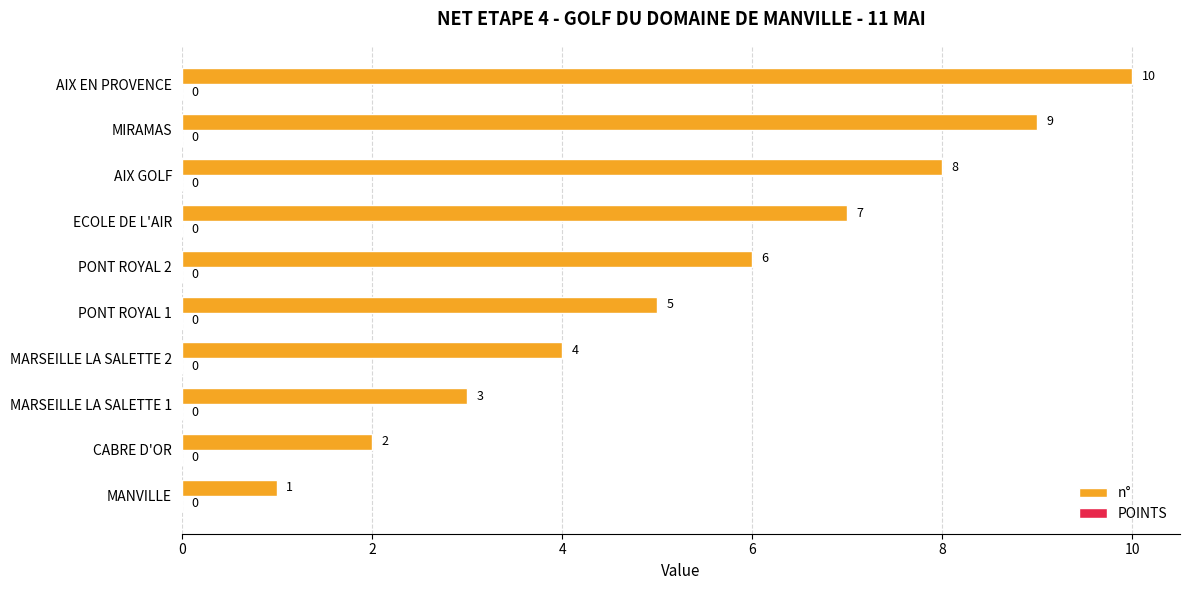

List the labels in order of value, smallest first.

MANVILLE, CABRE D'OR, MARSEILLE LA SALETTE 1, MARSEILLE LA SALETTE 2, PONT ROYAL 1, PONT ROYAL 2, ECOLE DE L'AIR, AIX GOLF, MIRAMAS, AIX EN PROVENCE